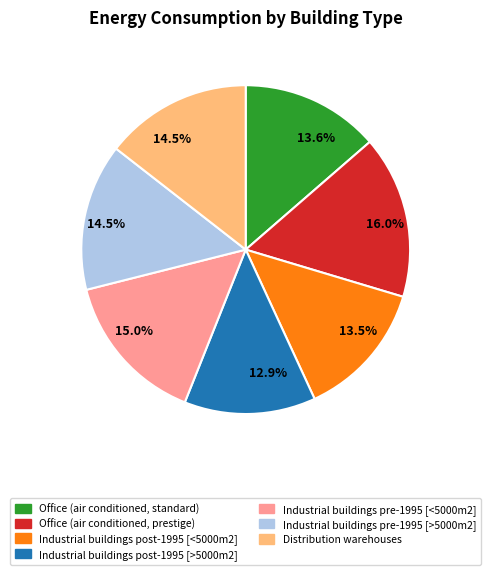

Is there any slice that represents more than half of the pie?

No